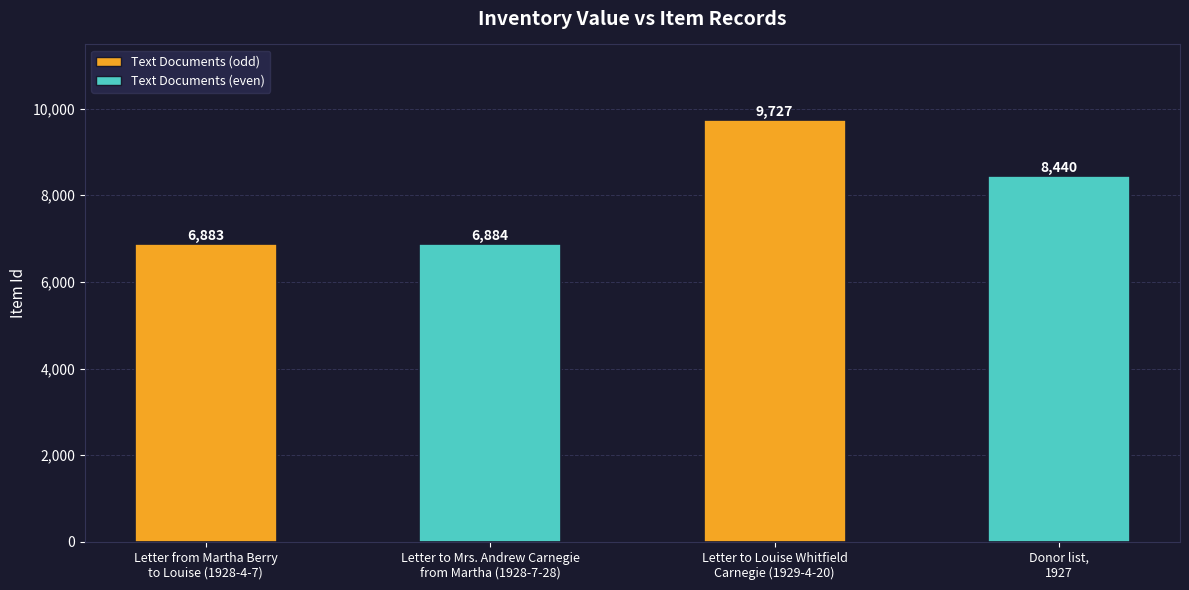

What is the smallest value displayed?

6883